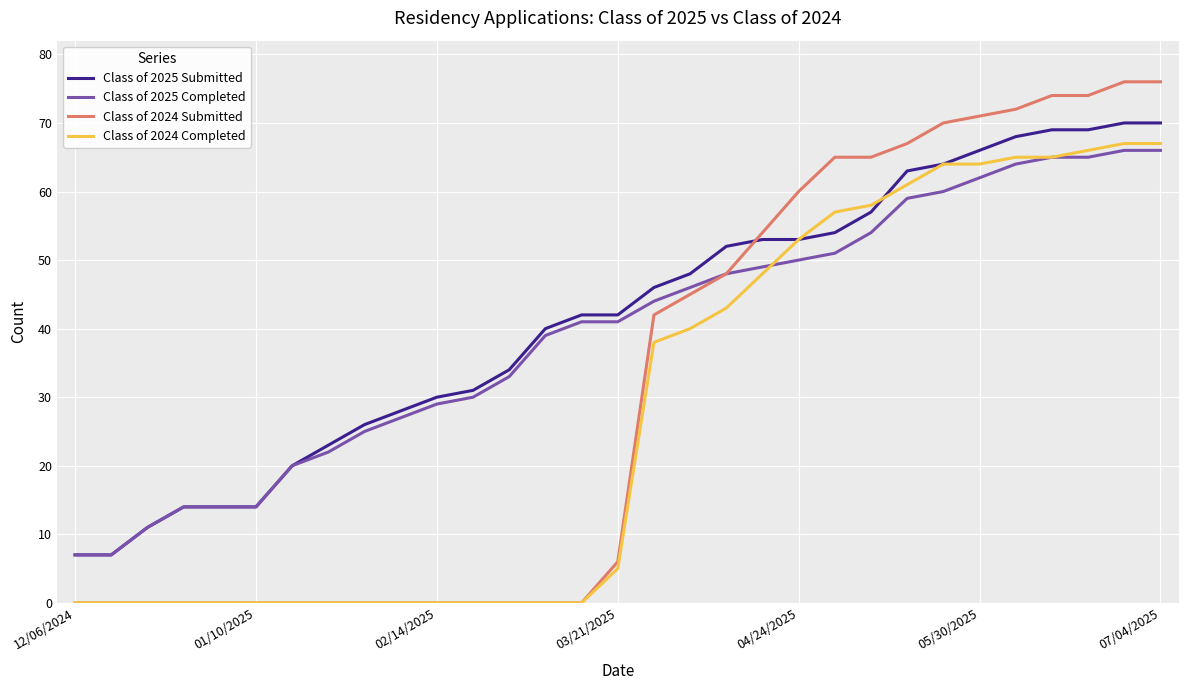

List the series in order of their peak value, highest first.

Class of 2024 Submitted, Class of 2025 Submitted, Class of 2024 Completed, Class of 2025 Completed